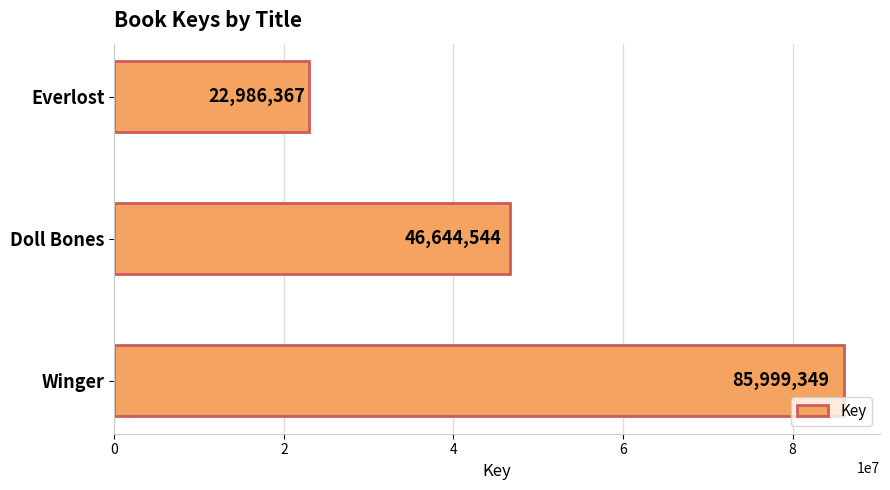

List the labels in order of value, largest first.

Winger, Doll Bones, Everlost